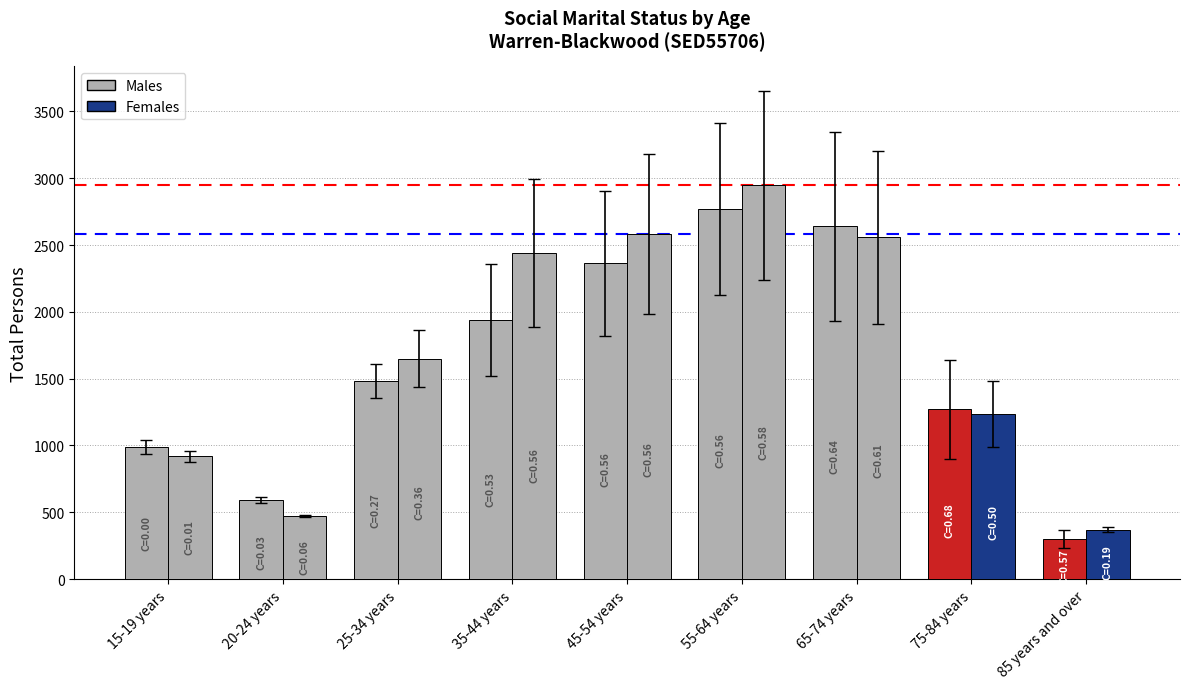

What is the maximum value for Females?

2946